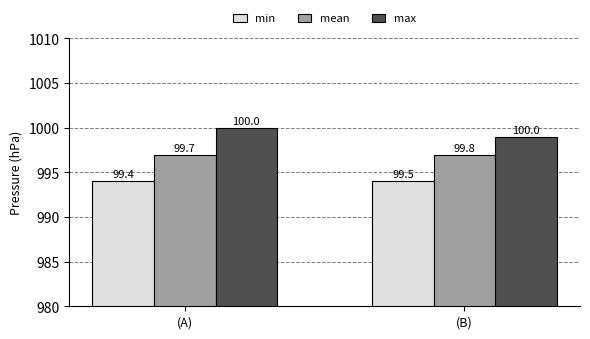

At which category is the sum across all series the highest?

(A)